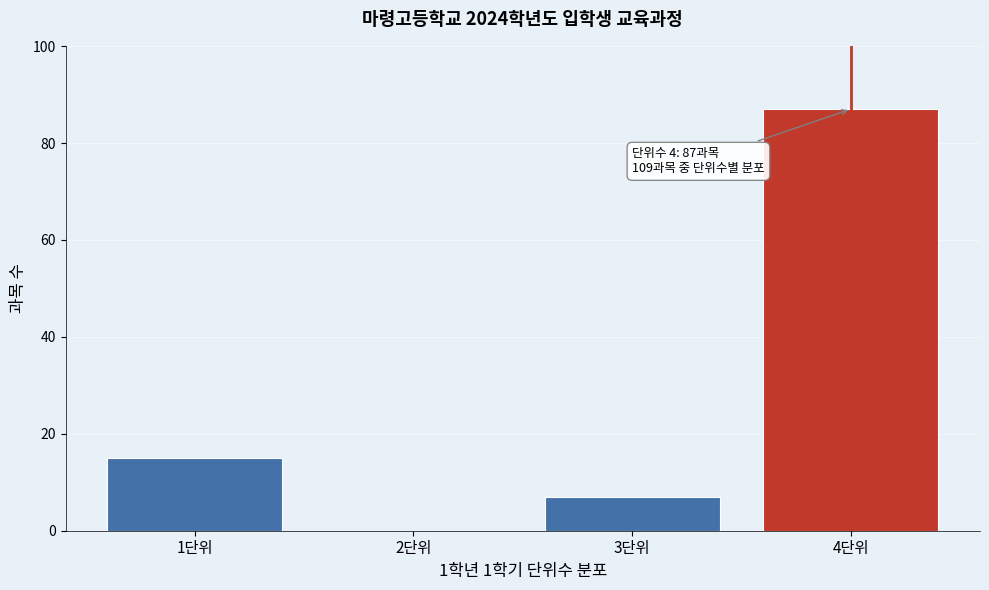

Which range on the x-axis has the tallest bar?

3.5 to 4.5